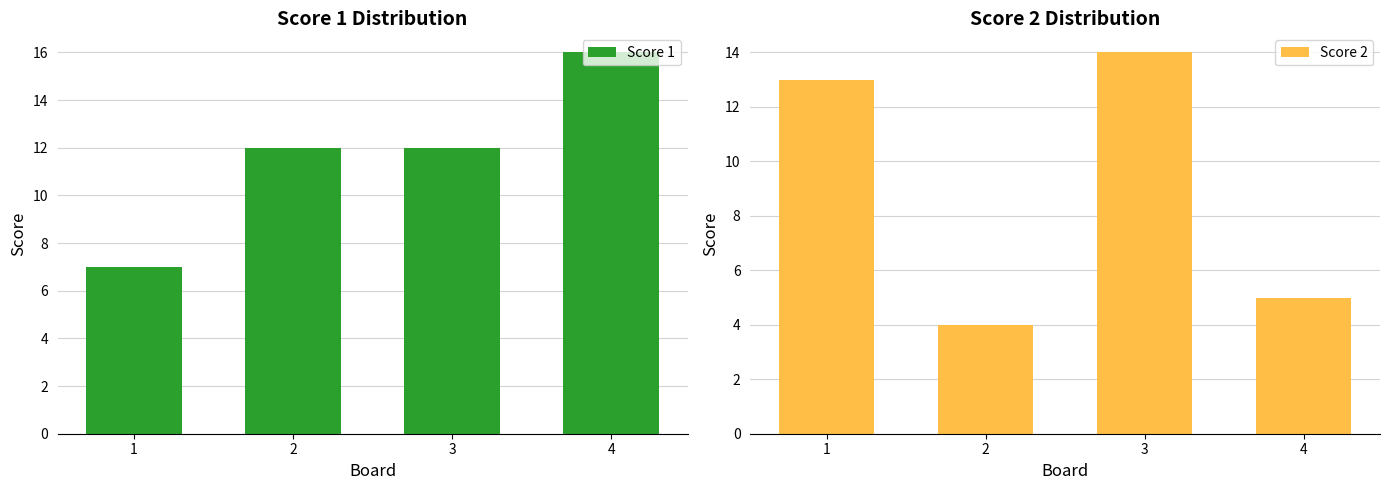

At how many categories does at least one series exceed 7?

4